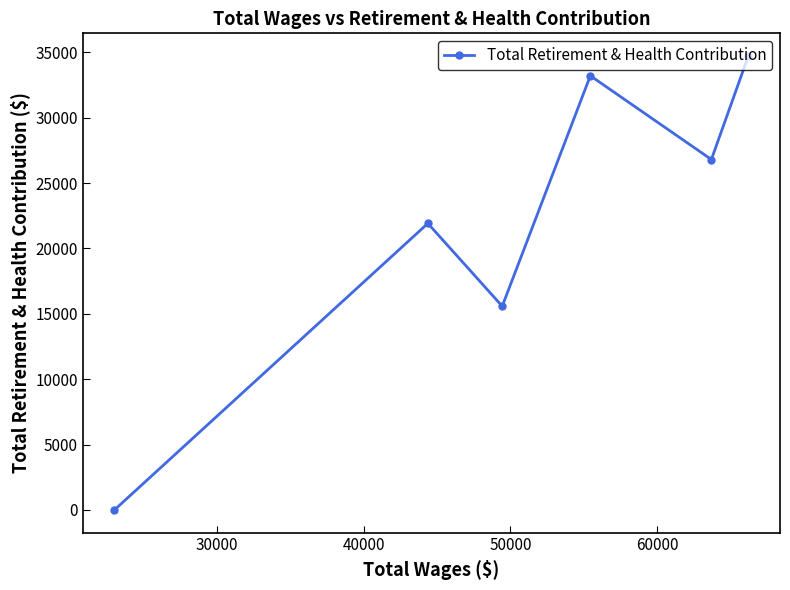

How many lines are shown in the chart?

1